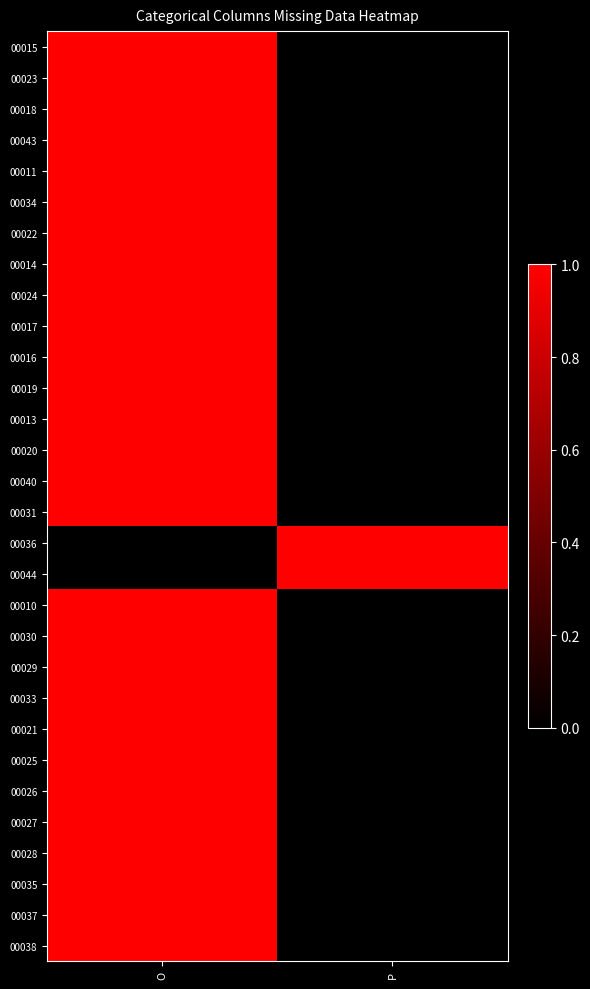

At how many categories does at least one series exceed 0?

2